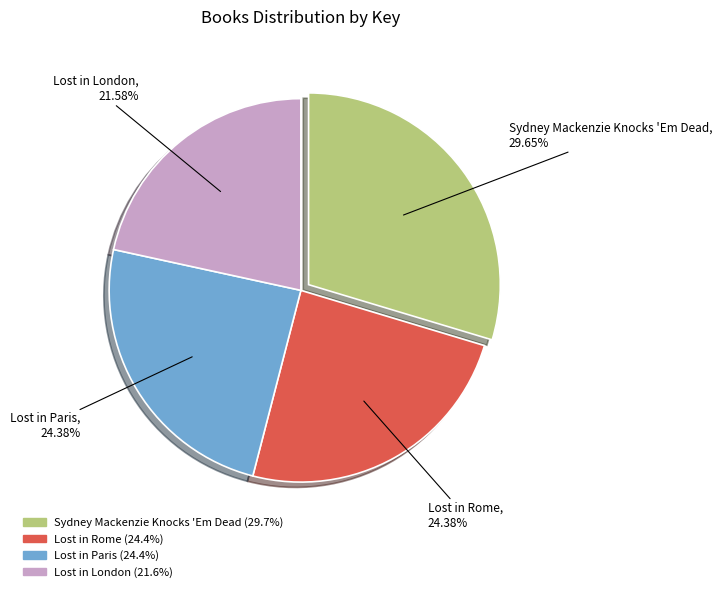

To the nearest percent, what portion does Sydney Mackenzie Knocks 'Em Dead represent?

30%